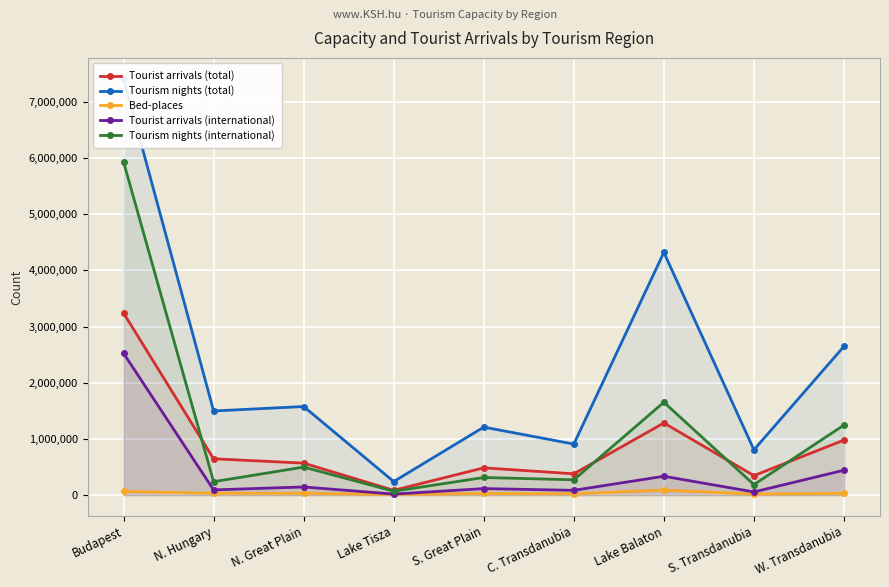

Reading left to right, transcribe all the data shown in this chart.

Tourist arrivals (total): Budapest=3240356	N. Hungary=647040	N. Great Plain=569860	Lake Tisza=86162	S. Great Plain=486131	C. Transdanubia=379745	Lake Balaton=1284099	S. Transdanubia=347697	W. Transdanubia=979979
Tourism nights (total): Budapest=7407873	N. Hungary=1497562	N. Great Plain=1576874	Lake Tisza=242068	S. Great Plain=1210405	C. Transdanubia=908740	Lake Balaton=4318134	S. Transdanubia=806712	W. Transdanubia=2647149
Bed-places: Budapest=66592	N. Hungary=33815	N. Great Plain=32175	Lake Tisza=12514	S. Great Plain=29542	C. Transdanubia=23785	Lake Balaton=91424	S. Transdanubia=18363	W. Transdanubia=32192
Tourist arrivals (international): Budapest=2523179	N. Hungary=93445	N. Great Plain=146140	Lake Tisza=18728	S. Great Plain=116953	C. Transdanubia=86062	Lake Balaton=336321	S. Transdanubia=57325	W. Transdanubia=443600
Tourism nights (international): Budapest=5927328	N. Hungary=239486	N. Great Plain=499575	Lake Tisza=69586	S. Great Plain=314346	C. Transdanubia=273130	Lake Balaton=1652782	S. Transdanubia=187800	W. Transdanubia=1246741